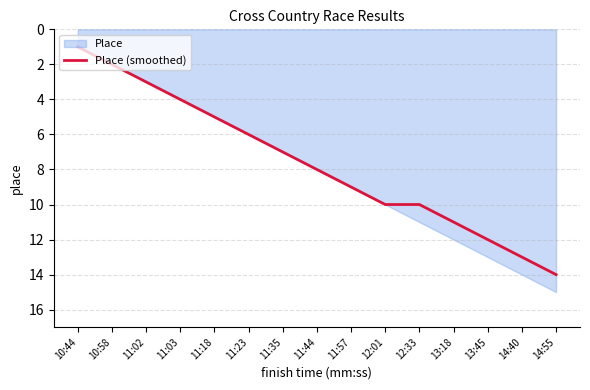

Approximately how many times larger is the value at 11:02 compared to 10:58?

1.5